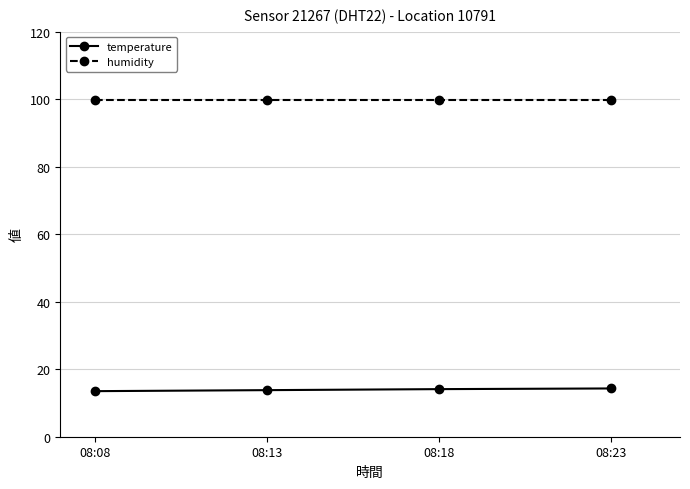

Rank the series by their average value, from lowest to highest.

temperature, humidity